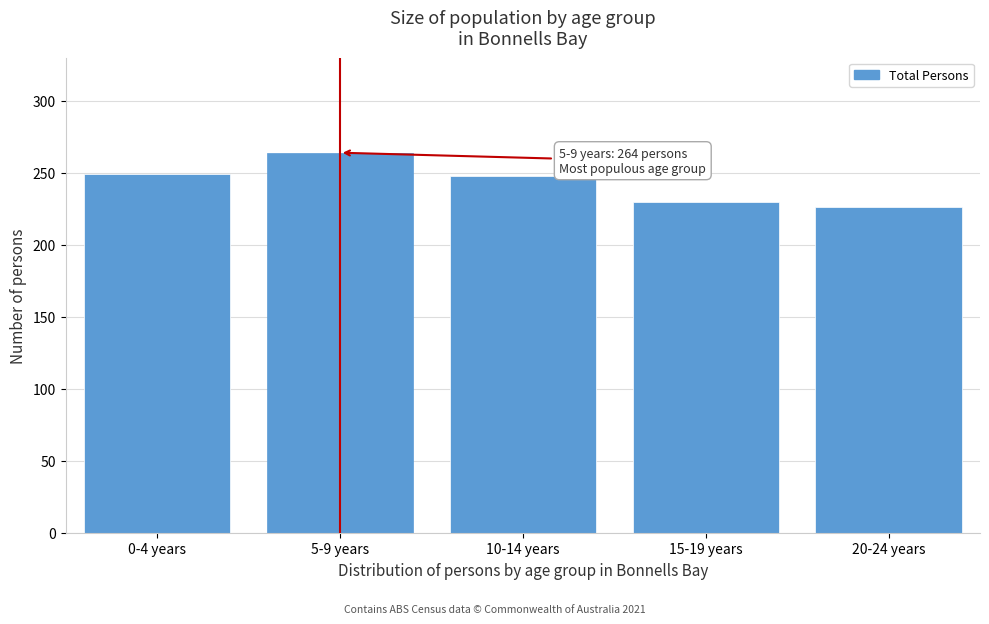

What is the difference between the maximum and second lowest values?

34